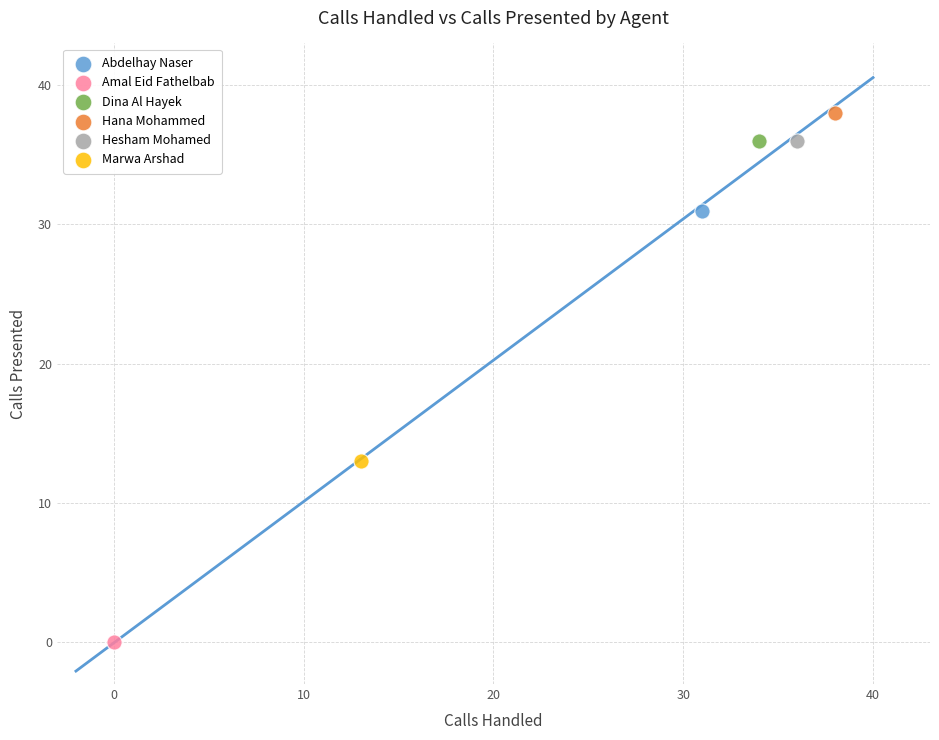

Which series reaches the minimum Y coordinate?

Amal Eid Fathelbab